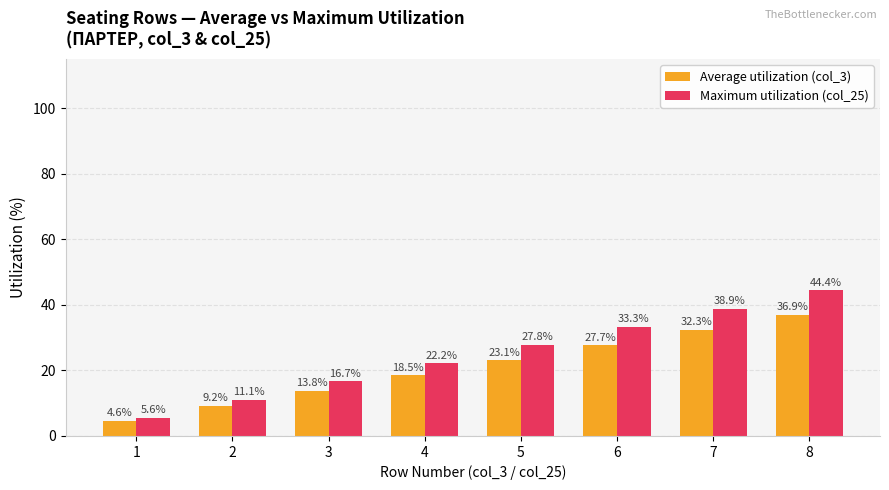

Reading right to left, extract all data points from this chart.

Average utilization (col_3): 8=36.9	7=32.3	6=27.7	5=23.1	4=18.5	3=13.8	2=9.2	1=4.6
Maximum utilization (col_25): 8=44.4	7=38.9	6=33.3	5=27.8	4=22.2	3=16.7	2=11.1	1=5.6